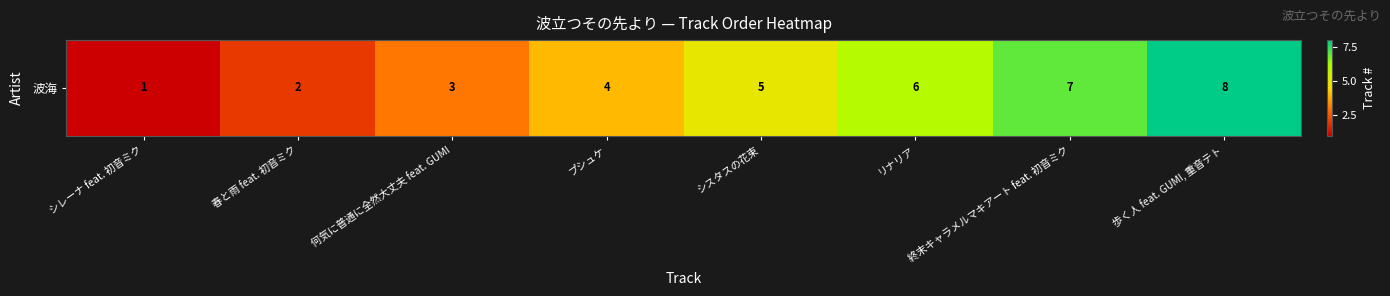

Between シレーナ feat. 初音ミク and シスタスの花束, which is larger?

シスタスの花束